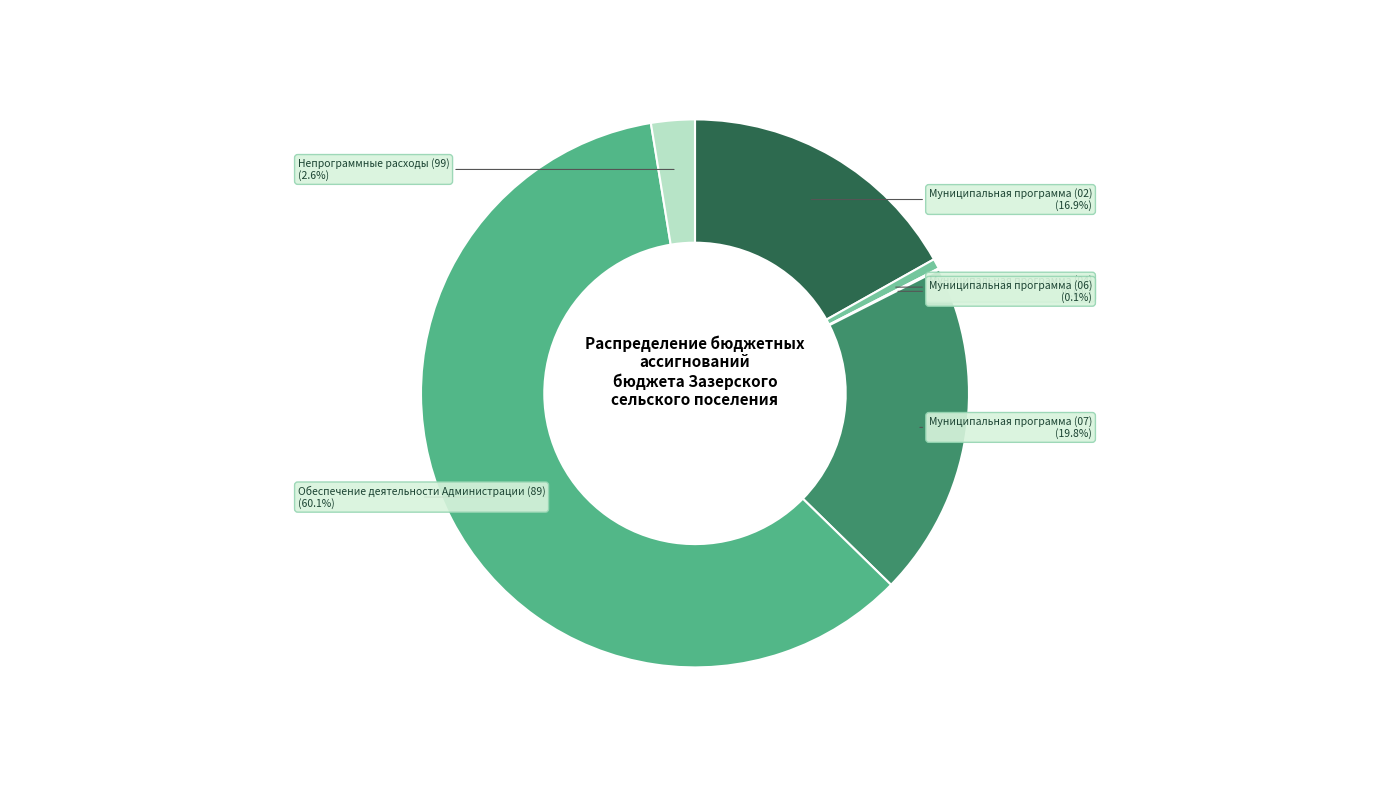

Which slice is the largest?

Обеспечение деятельности Администрации (89)